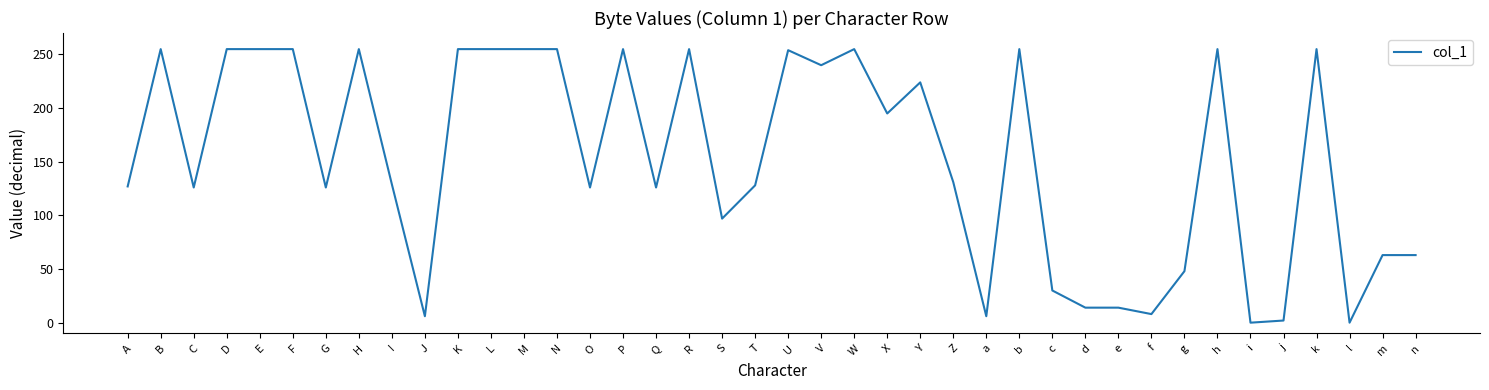

What value does the data have at Z?

131